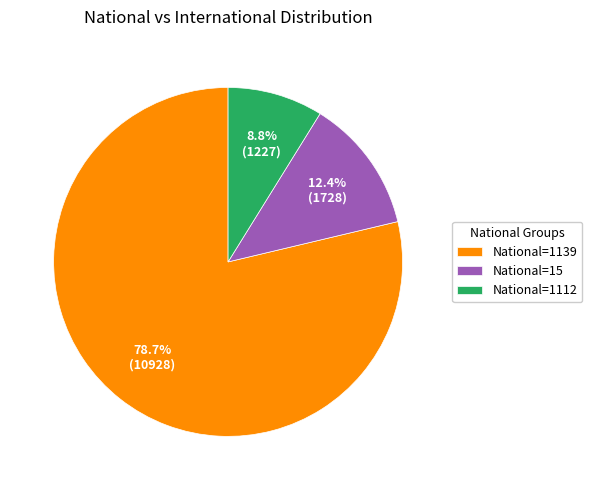

What is the largest slice in the pie chart?

National=1139